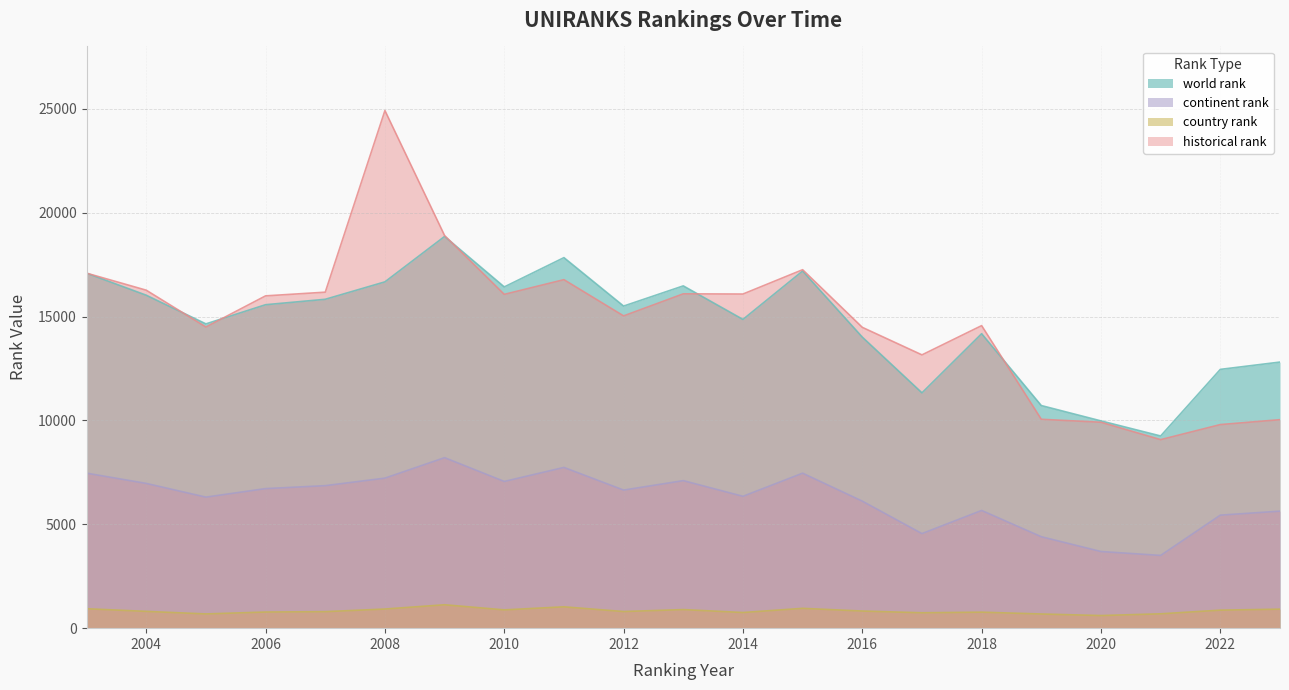

What is the highest value of the continent rank series?

8207.0